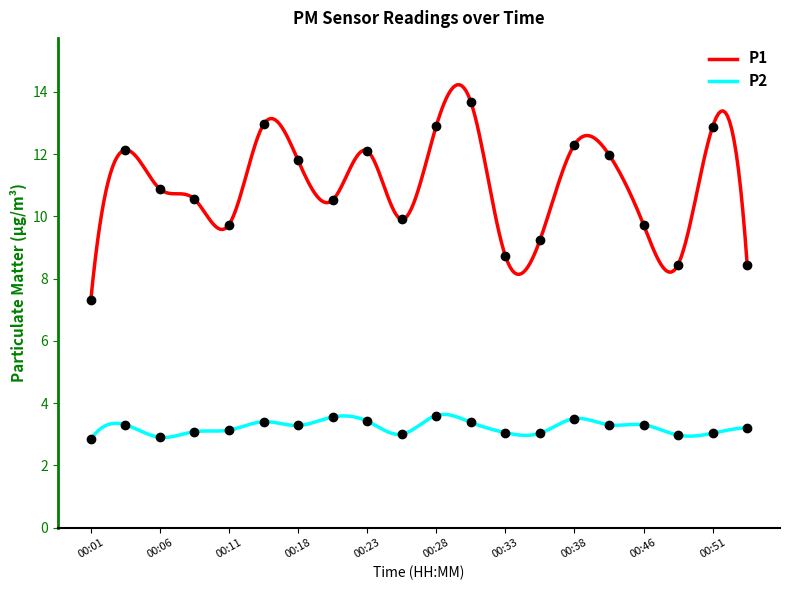

Rank the series at 00:13 from highest to lowest value.

P1, P2